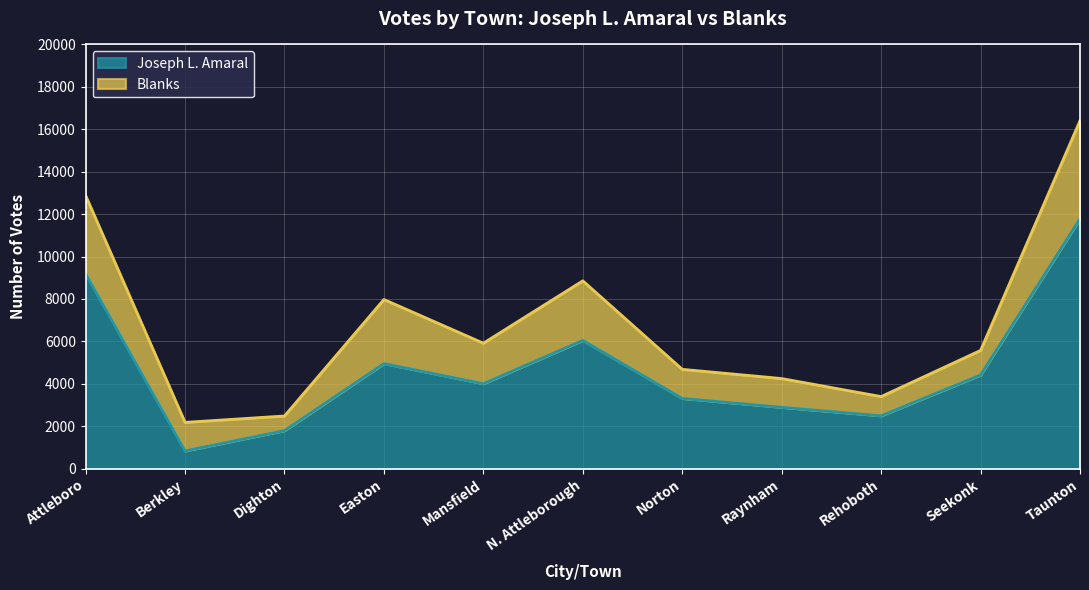

The value at Seekonk is 4414. True or false?

True